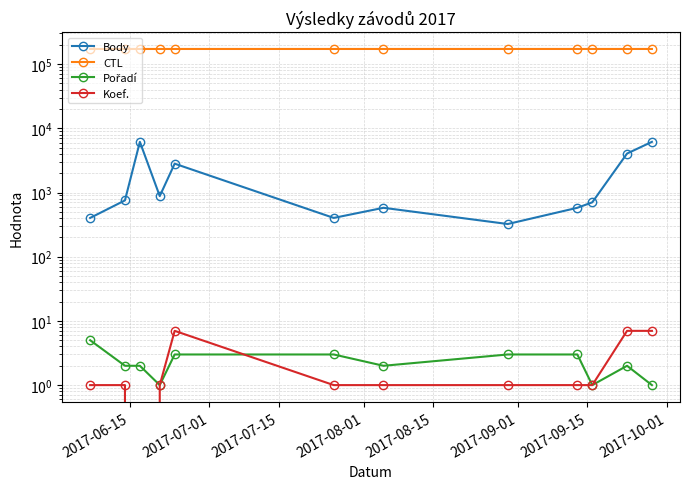

What is the sum of all Body values?

23788